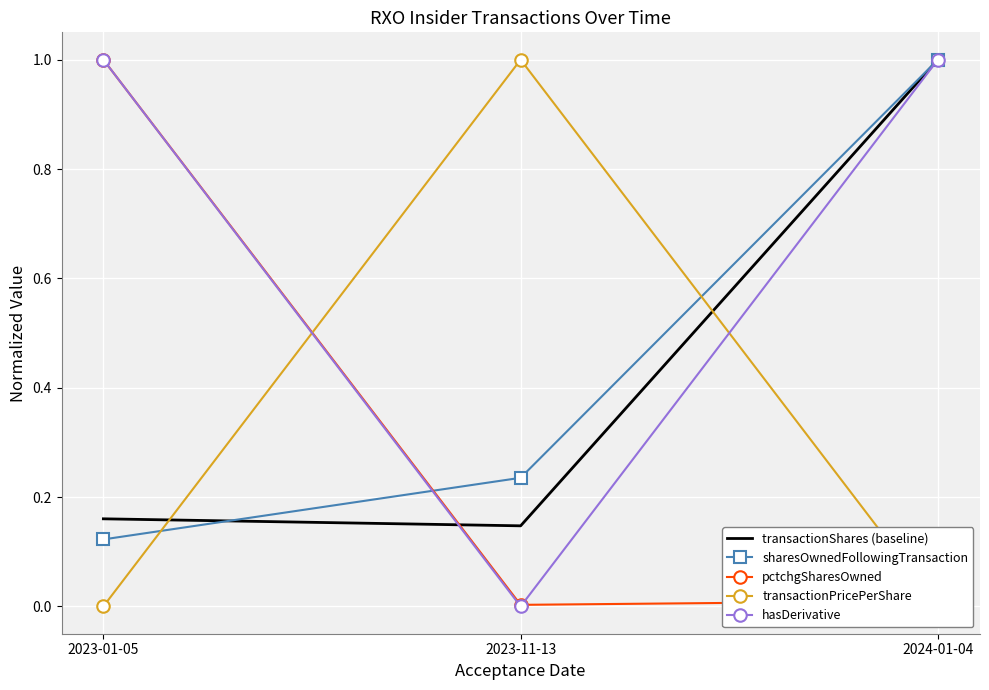

What is the sum of all sharesOwnedFollowingTransaction values?

1.4